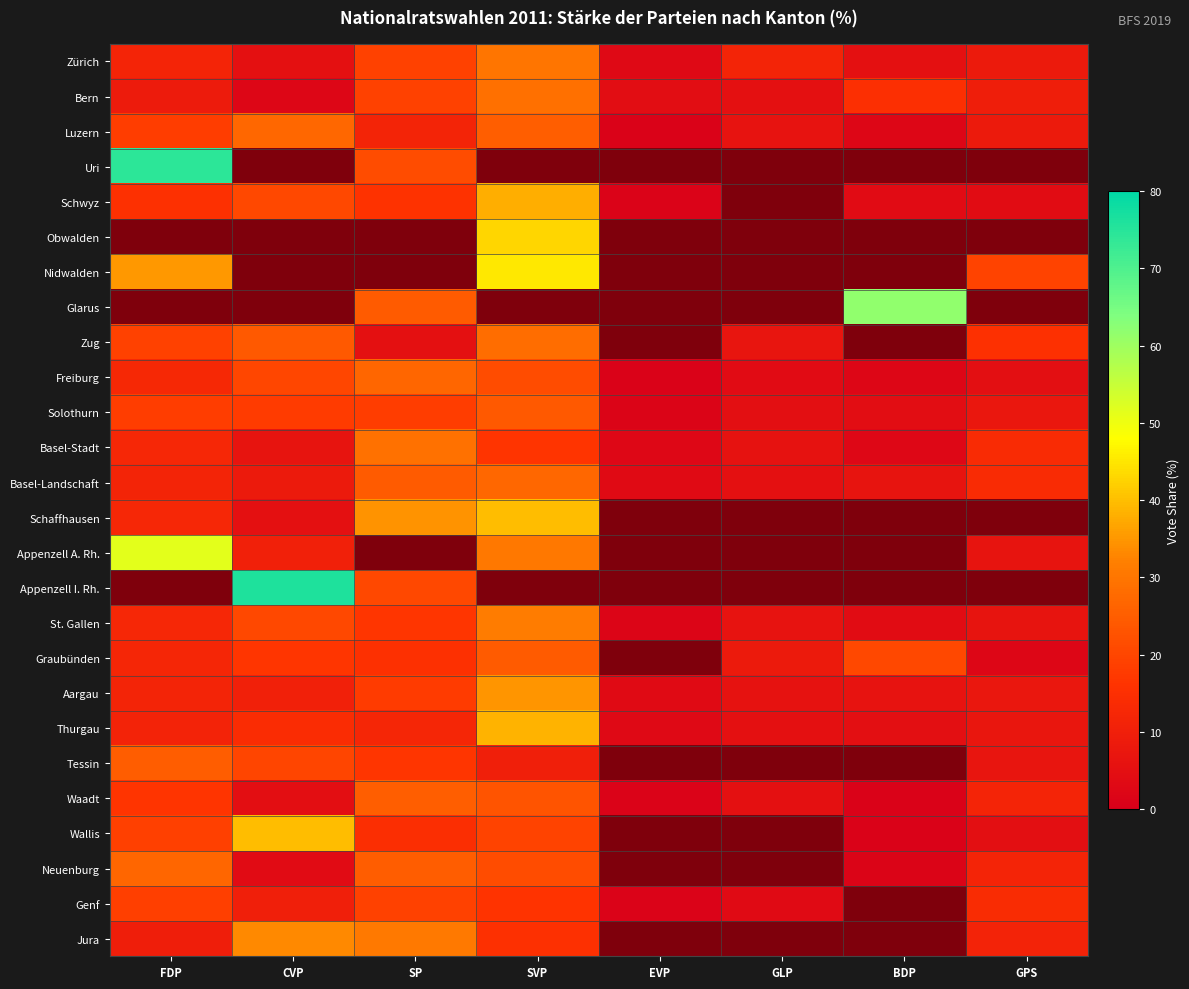

The Waadt series shows 17.4 at GPS. True or false?

False